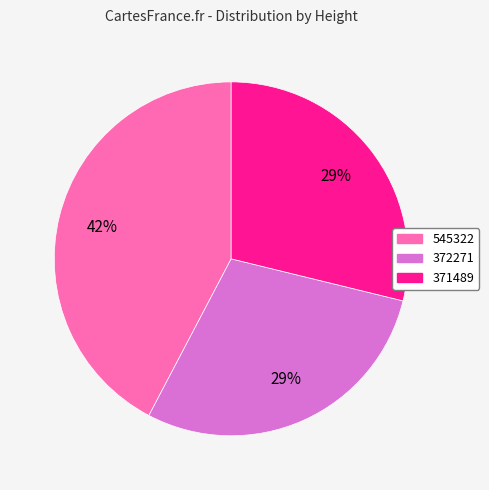

Is 372271 the majority of the pie?

No